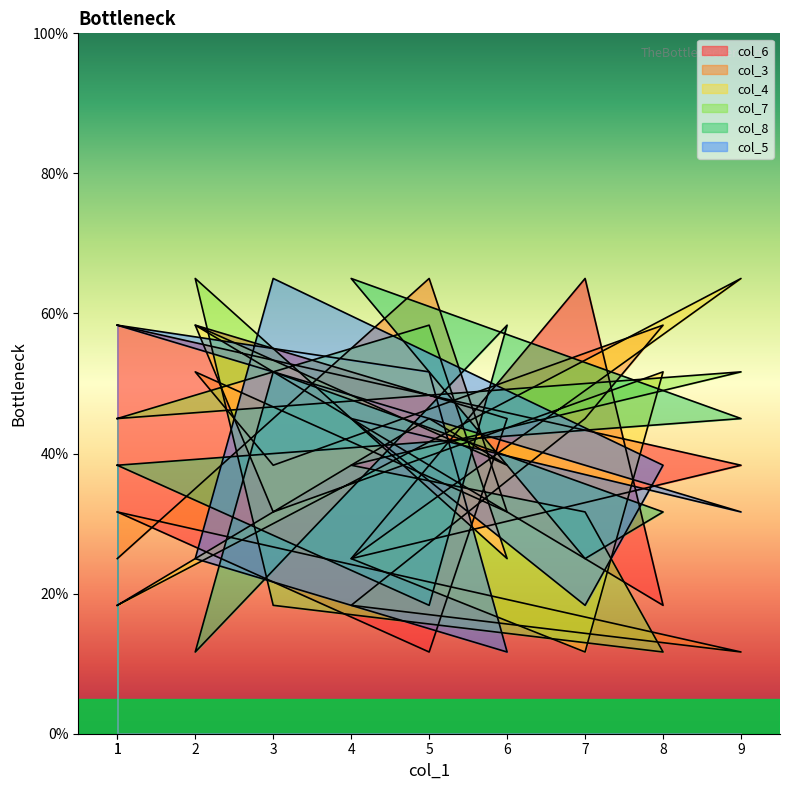

How many data points in col_8 are less than 38?

4